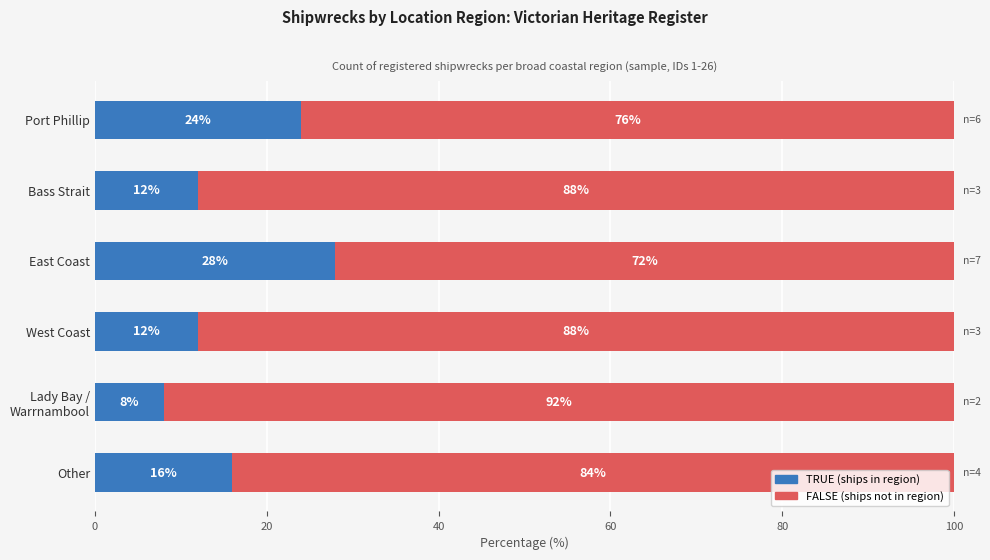

What is the total value across all series at Other?

100.0